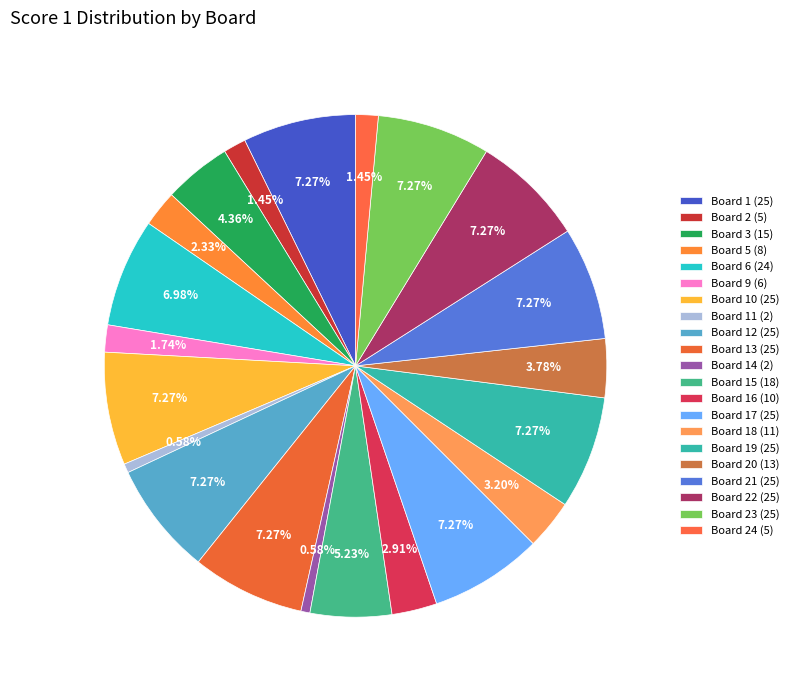

What percentage is the Board 21 (25) slice, to the nearest percent?

7%